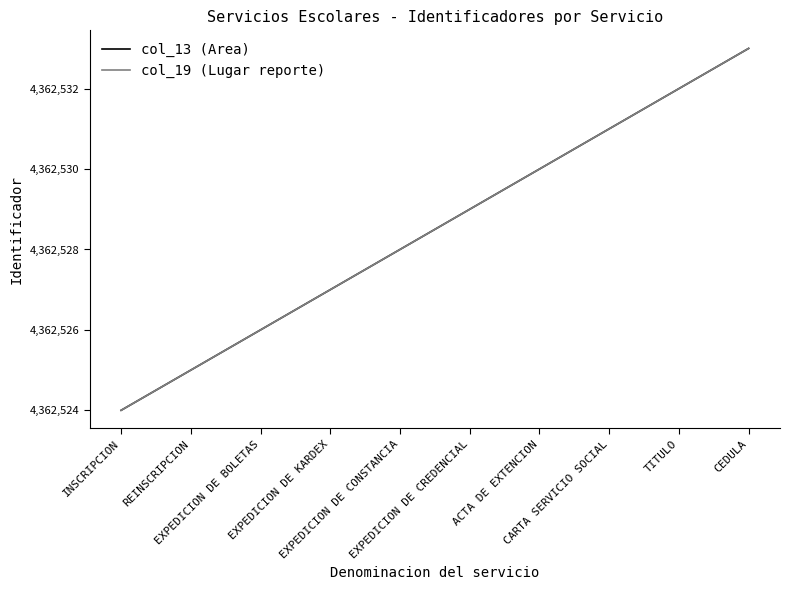

How many col_13 (Area) values are between 4362526 and 4362531?

6